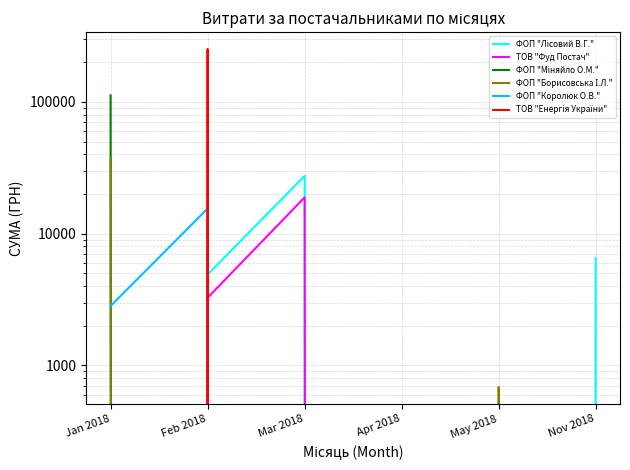

How many lines are shown in the chart?

6